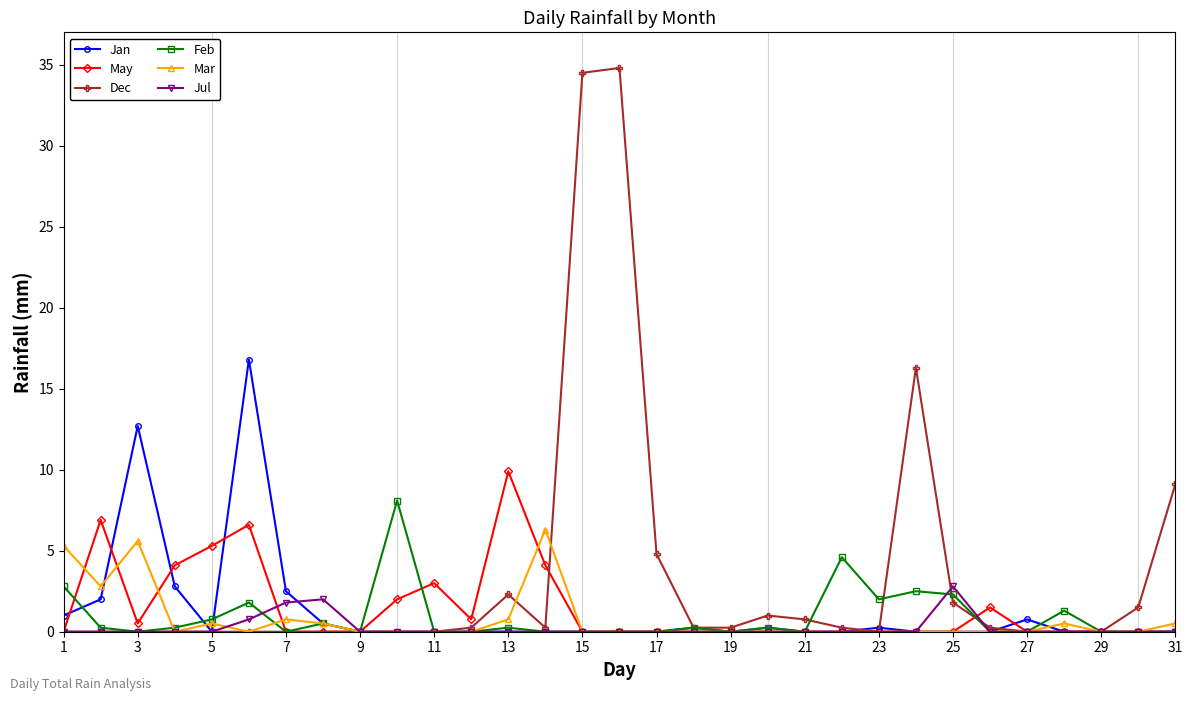

Which series has the largest range (max minus min)?

Dec